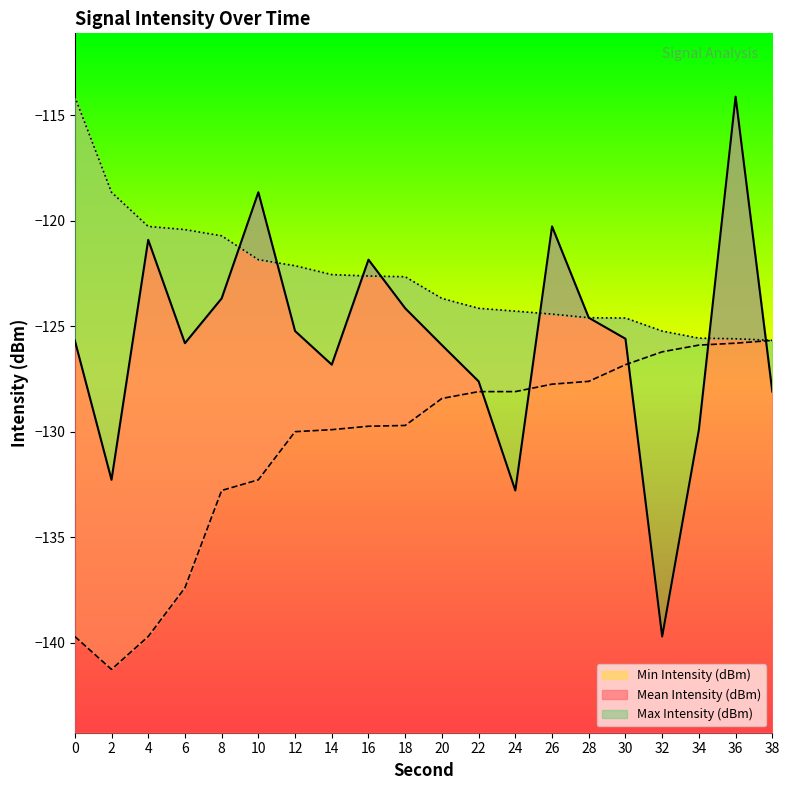

True or false: Min Intensity (dBm) has a value of -184.2 at 8.

False